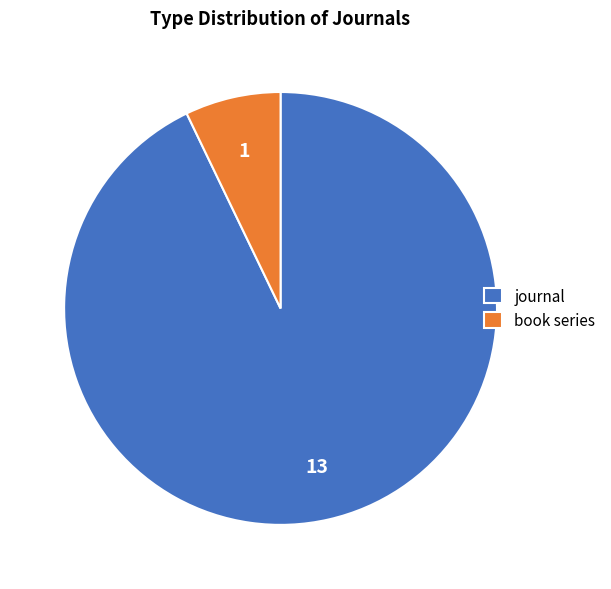

Does journal represent more than half of the total?

Yes